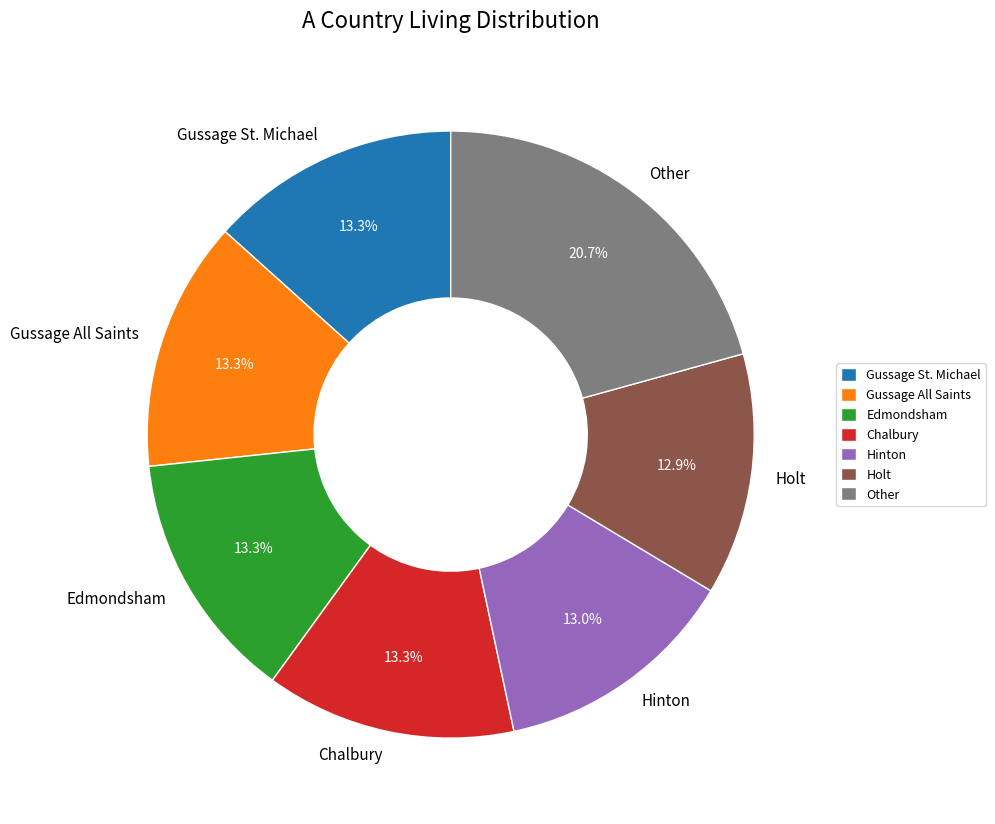

Which category has the biggest portion of the pie?

Other